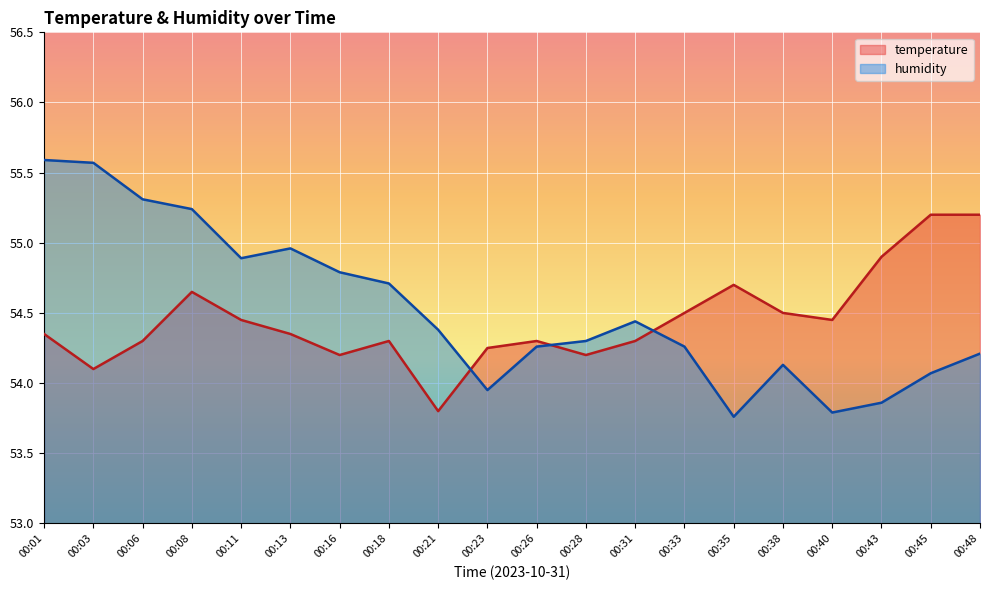

What are all the series names shown in the legend?

temperature, humidity